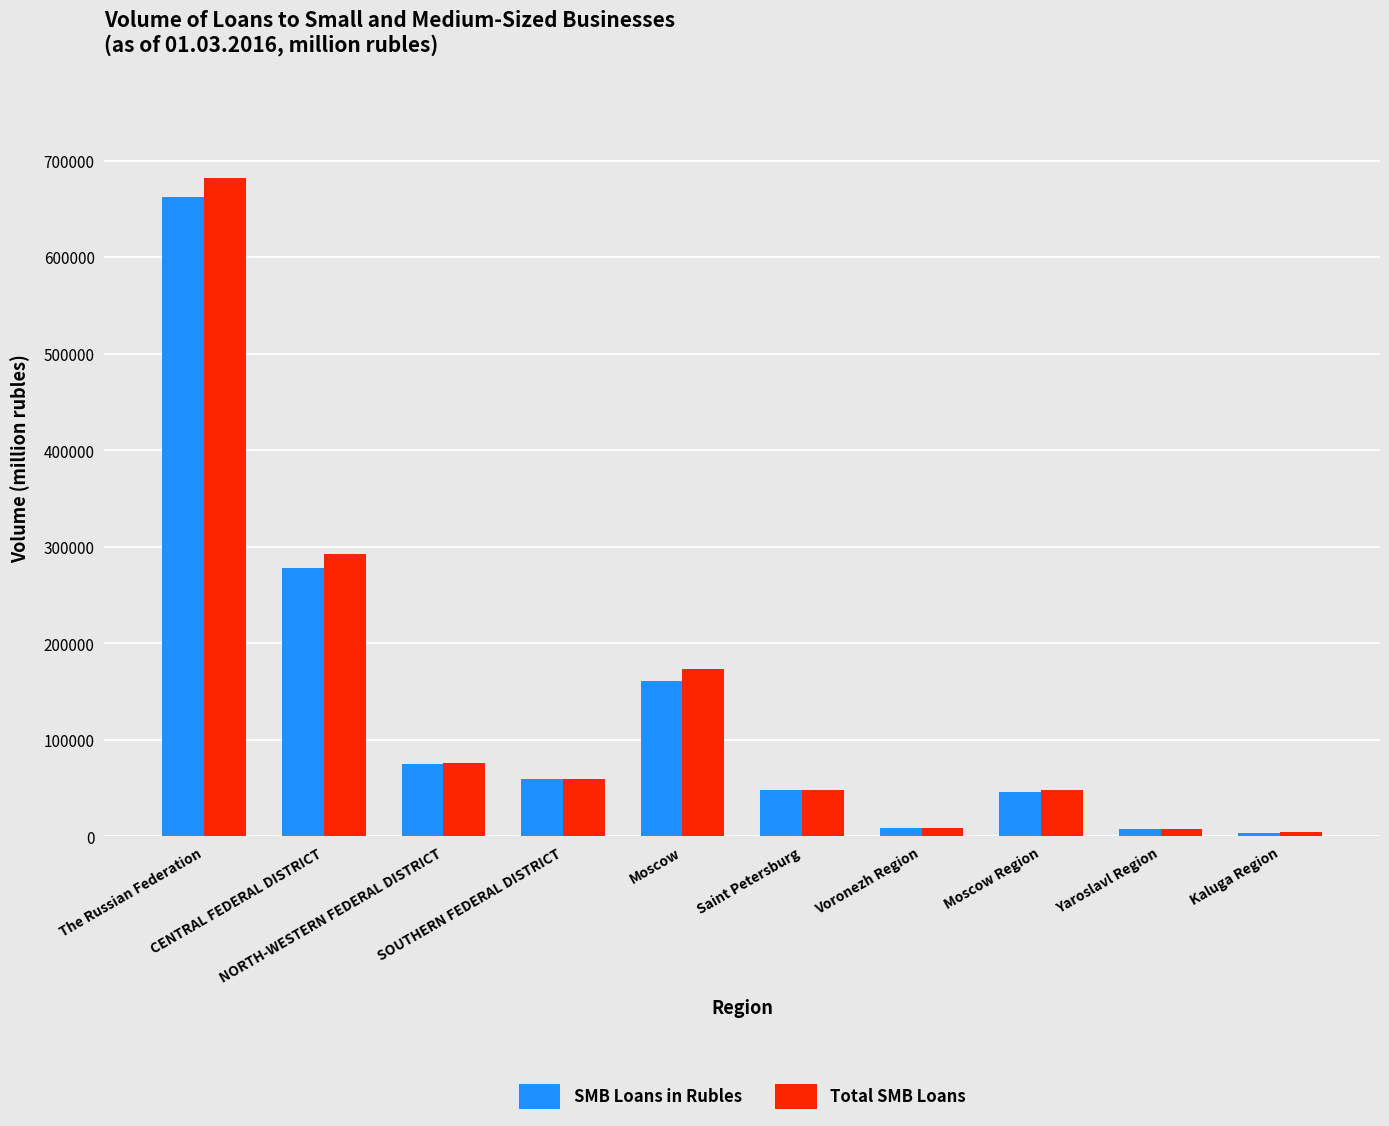

What is the lowest value of the Total SMB Loans series?

4670